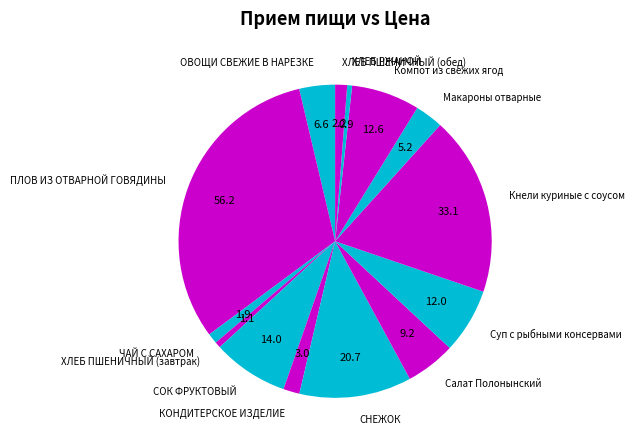

Is the sum of ОВОЩИ СВЕЖИЕ В НАРЕЗКЕ and ЧАЙ С САХАРОМ greater than half?

No